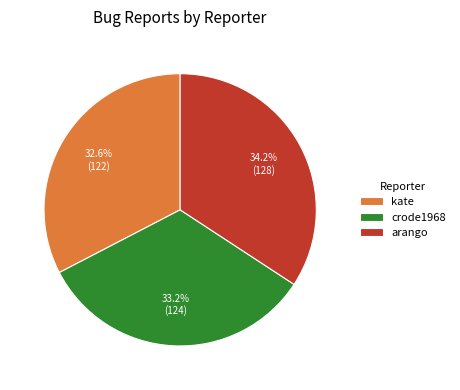

Is arango the majority of the pie?

No